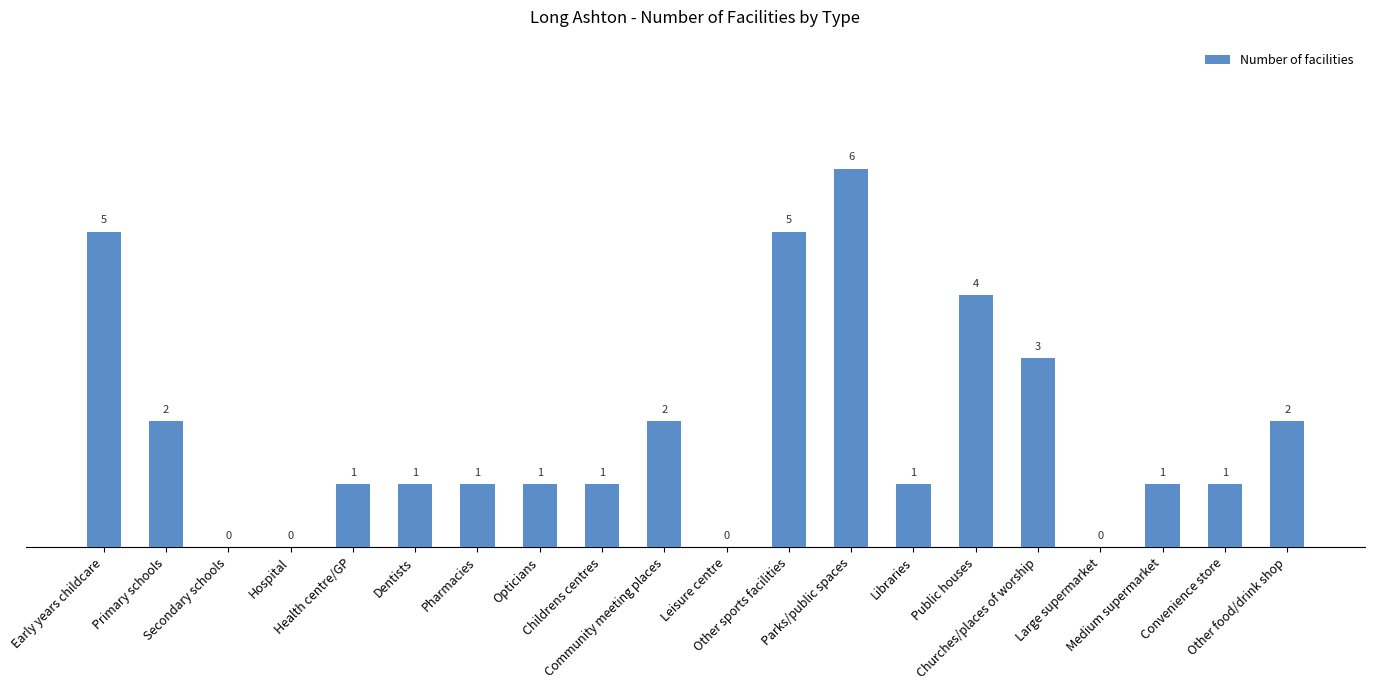

Reading left to right, what are all the values shown in this chart?

Early years childcare=5	Primary schools=2	Secondary schools=0	Hospital=0	Health centre/GP=1	Dentists=1	Pharmacies=1	Opticians=1	Childrens centres=1	Community meeting places=2	Leisure centre=0	Other sports facilities=5	Parks/public spaces=6	Libraries=1	Public houses=4	Churches/places of worship=3	Large supermarket=0	Medium supermarket=1	Convenience store=1	Other food/drink shop=2